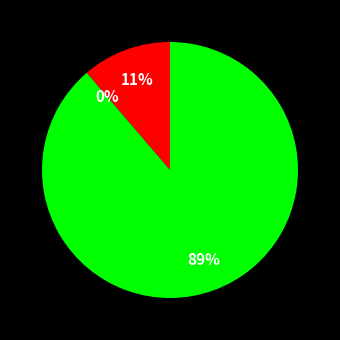

Does any single category account for the majority?

Yes